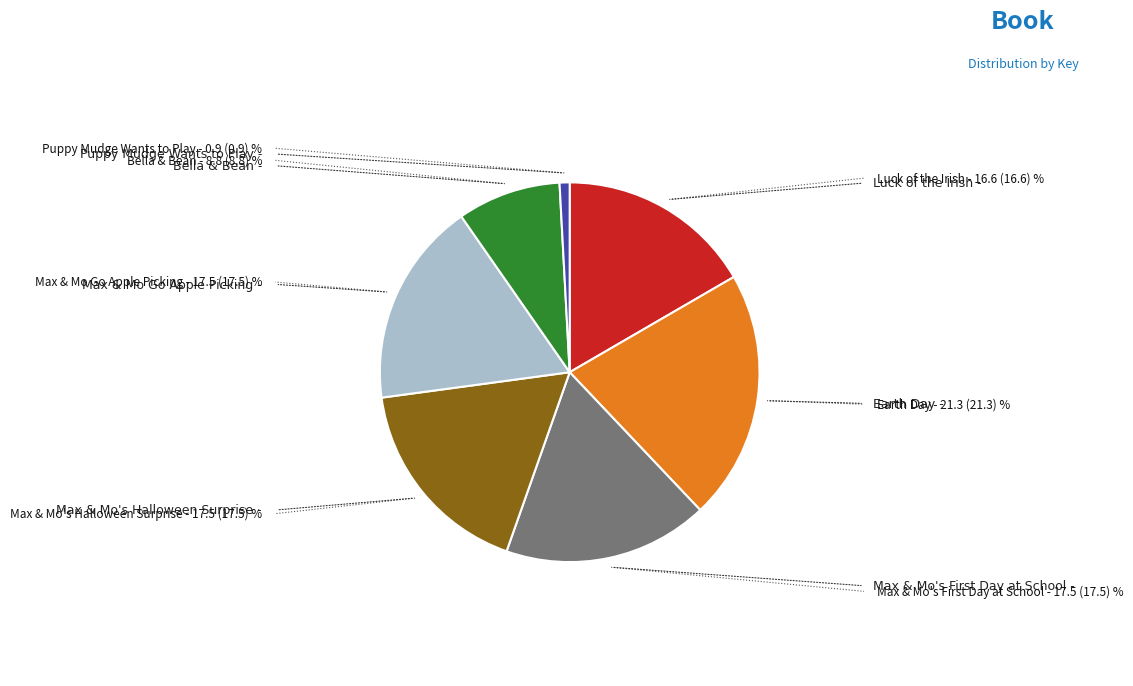

How many segments does this pie chart have?

7